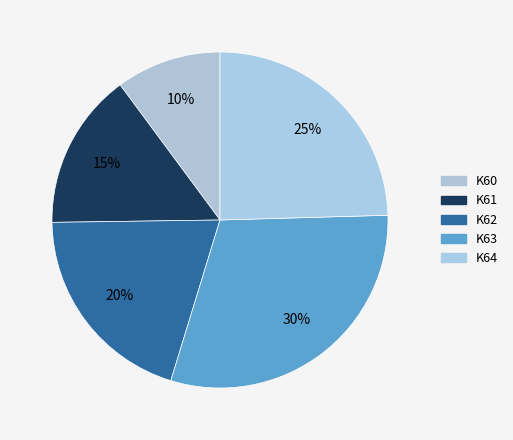

How many segments does this pie chart have?

5